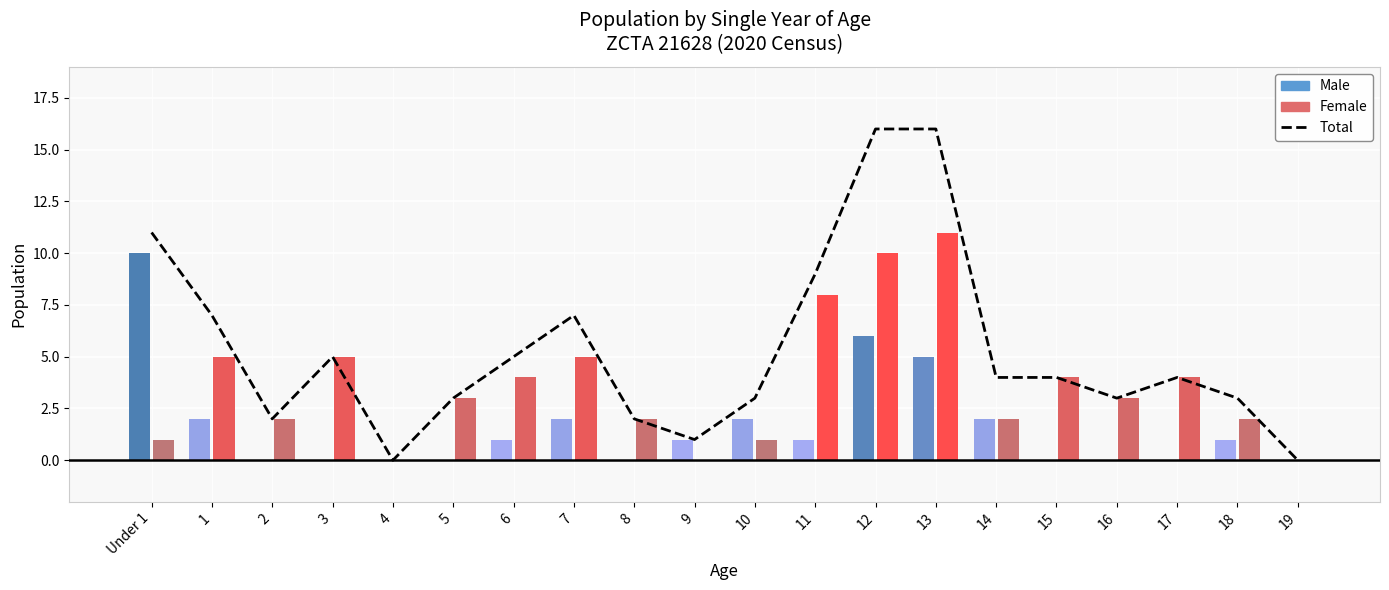

Is it true that the value at 3 is 1?

False